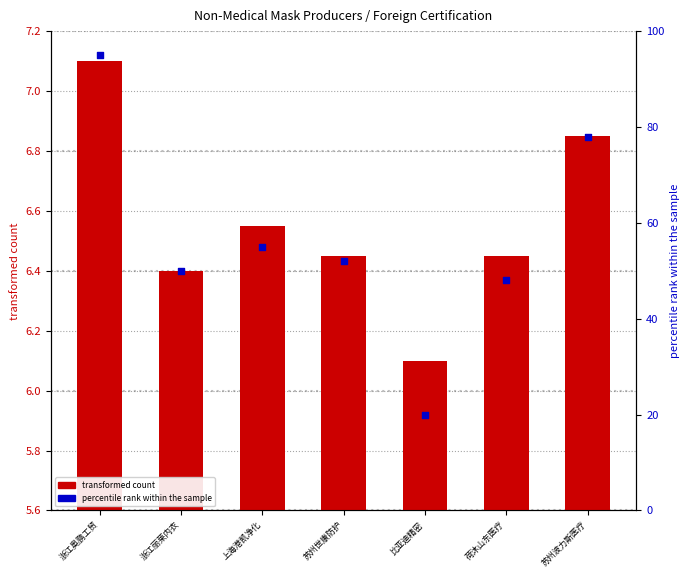

Which series has the largest Y range (max minus min)?

percentile rank within the sample